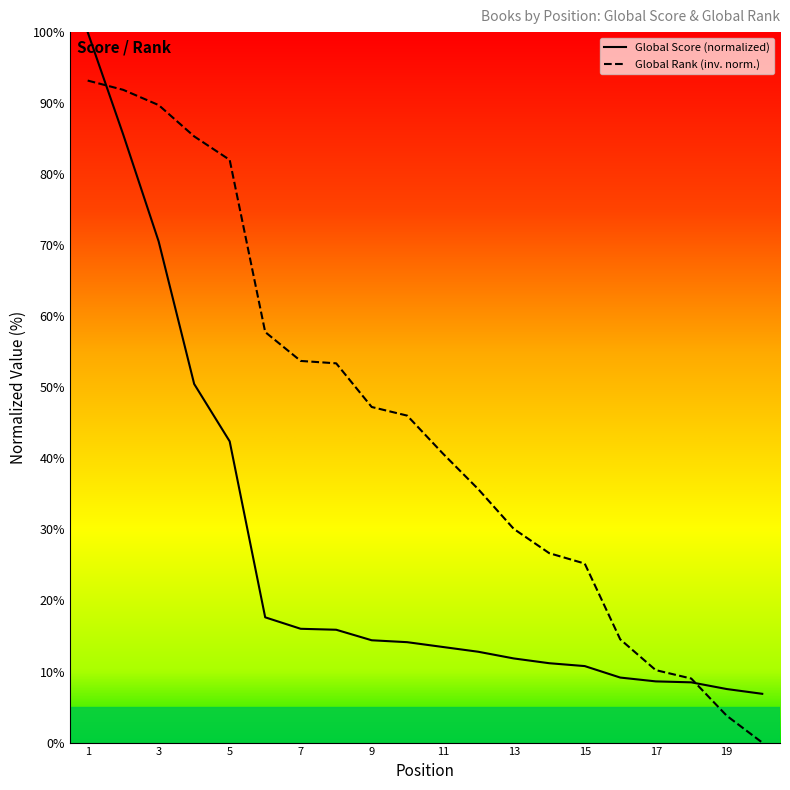

What is the difference between the Global Score values at 3 and 7?

54.5